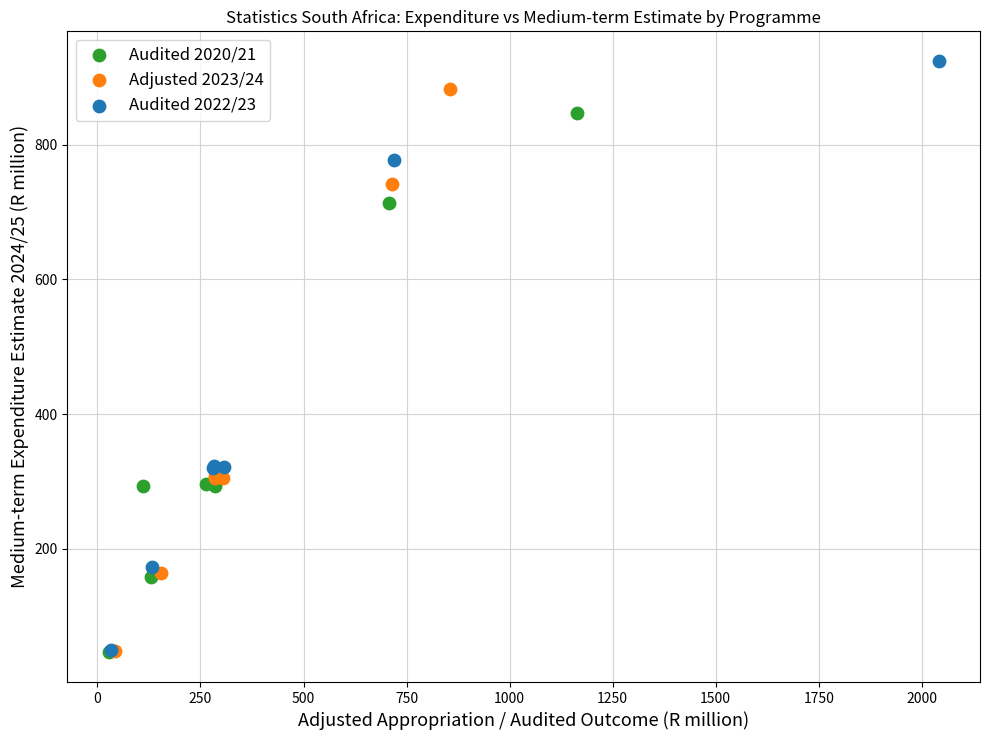

Which series has the widest spread of Y values?

Audited 2022/23